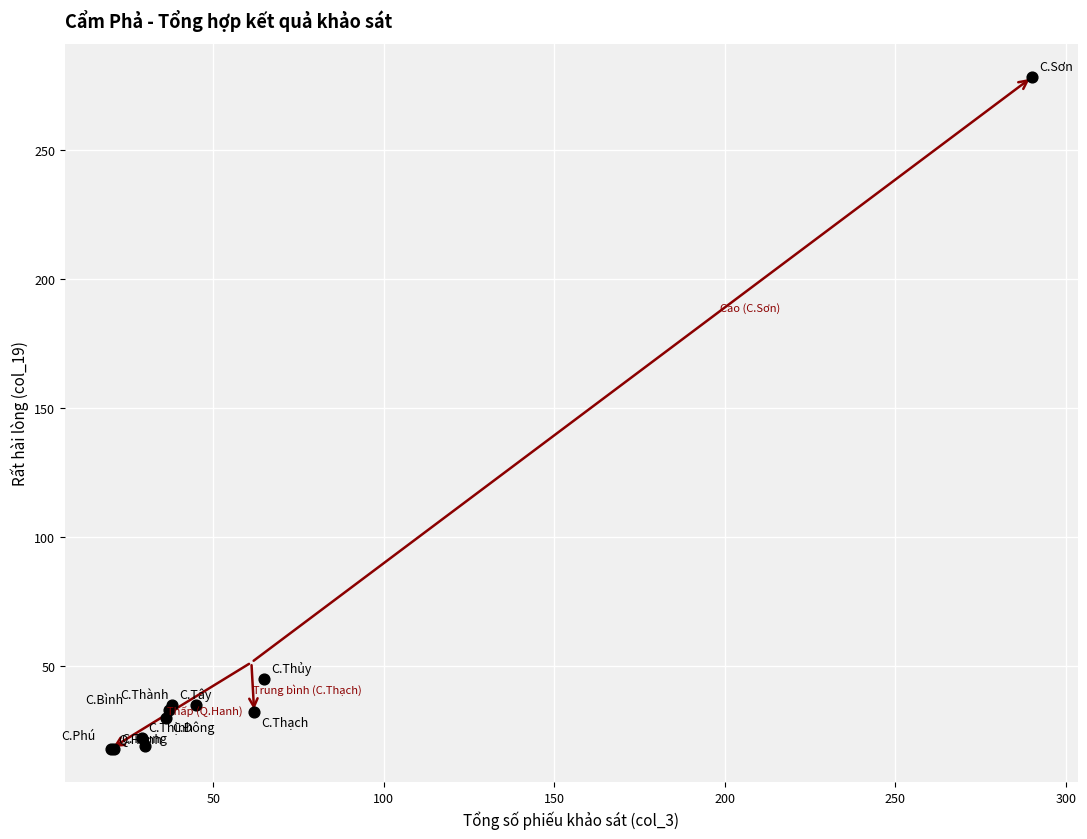

What Y value in the scatter plot is closest to 148?

45